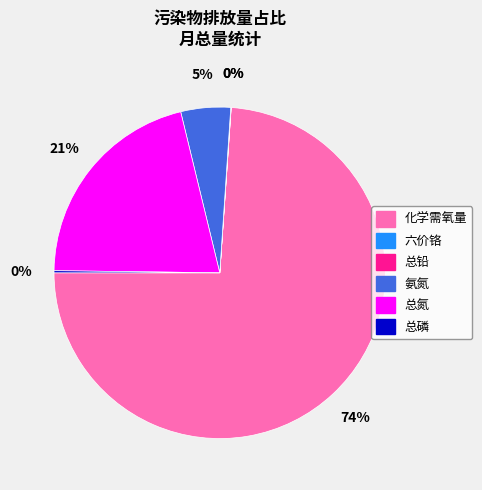

What is the largest slice in the pie chart?

化学需氧量